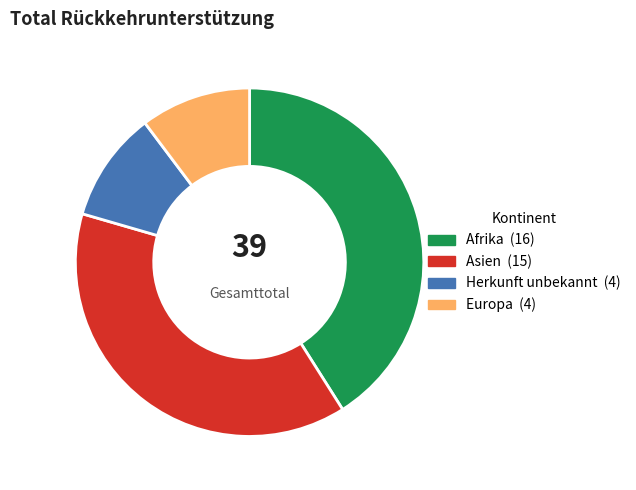

Is there a majority slice in this chart?

No